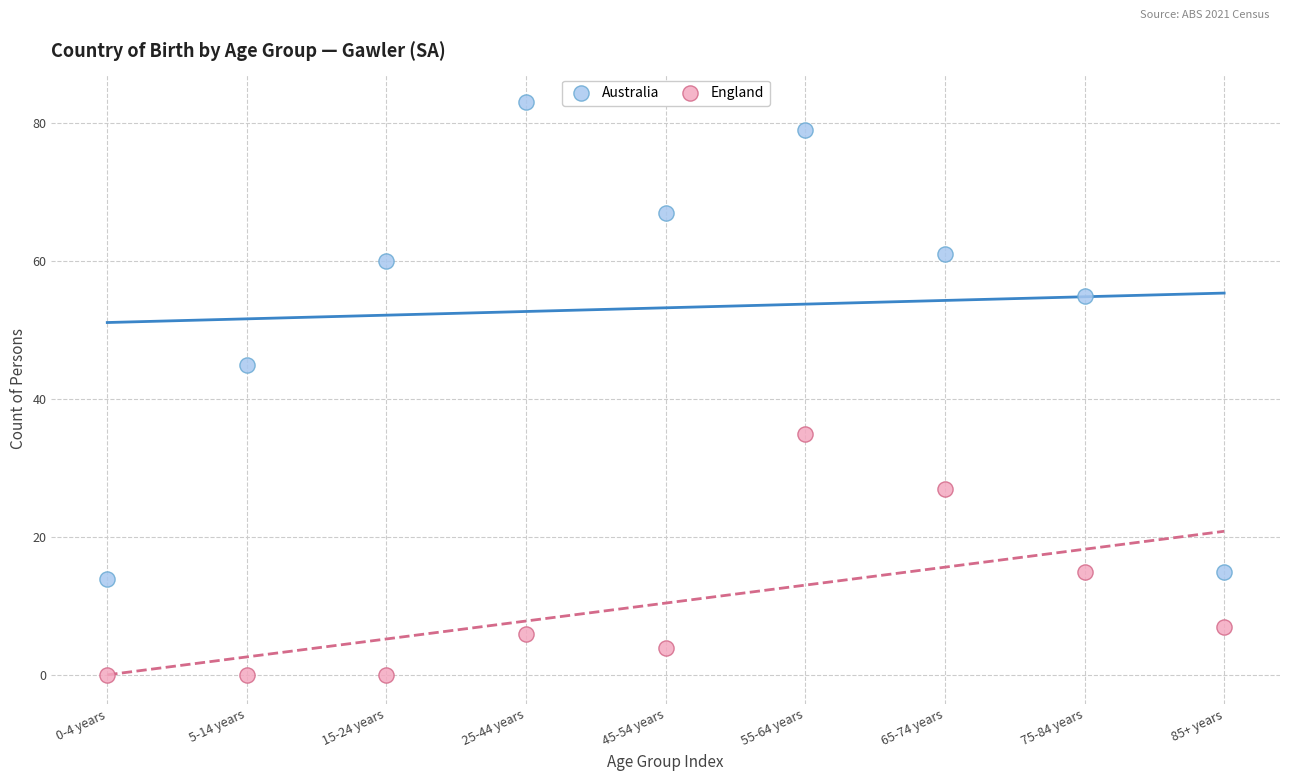

In the Australia series, what Y value is closest to 48?

45